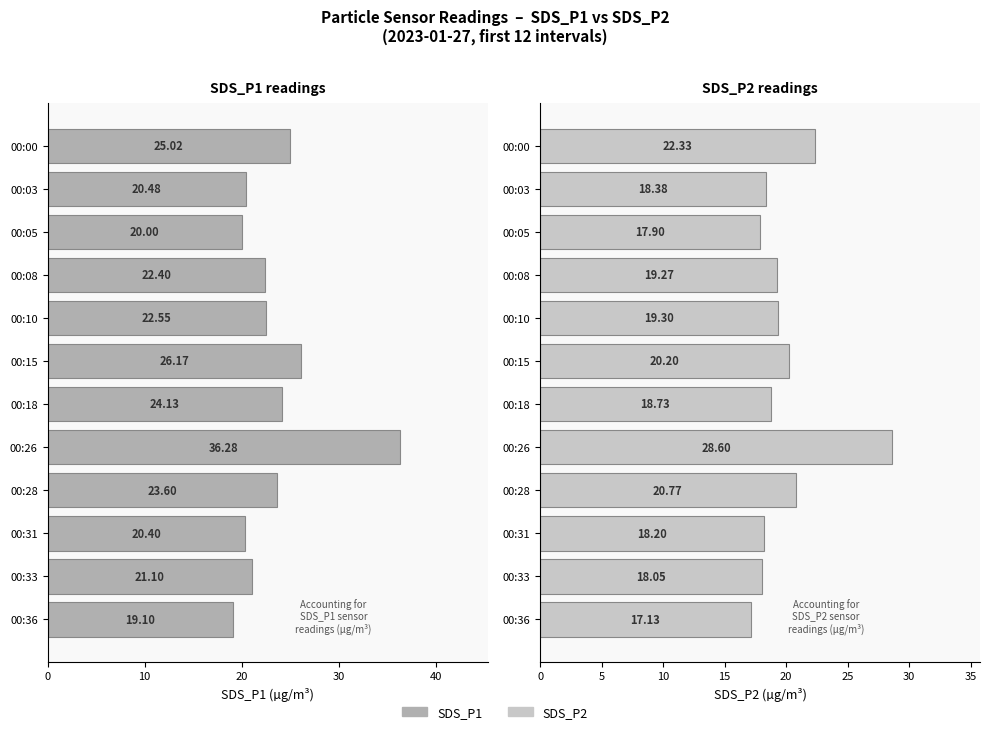

Reading left to right, extract all data points from this chart.

SDS_P1: 25.0	20.5	20.0	22.4	22.6	26.2	24.1	36.3	23.6	20.4	21.1	19.1
SDS_P2: 22.3	18.4	17.9	19.3	19.3	20.2	18.7	28.6	20.8	18.2	18.1	17.1